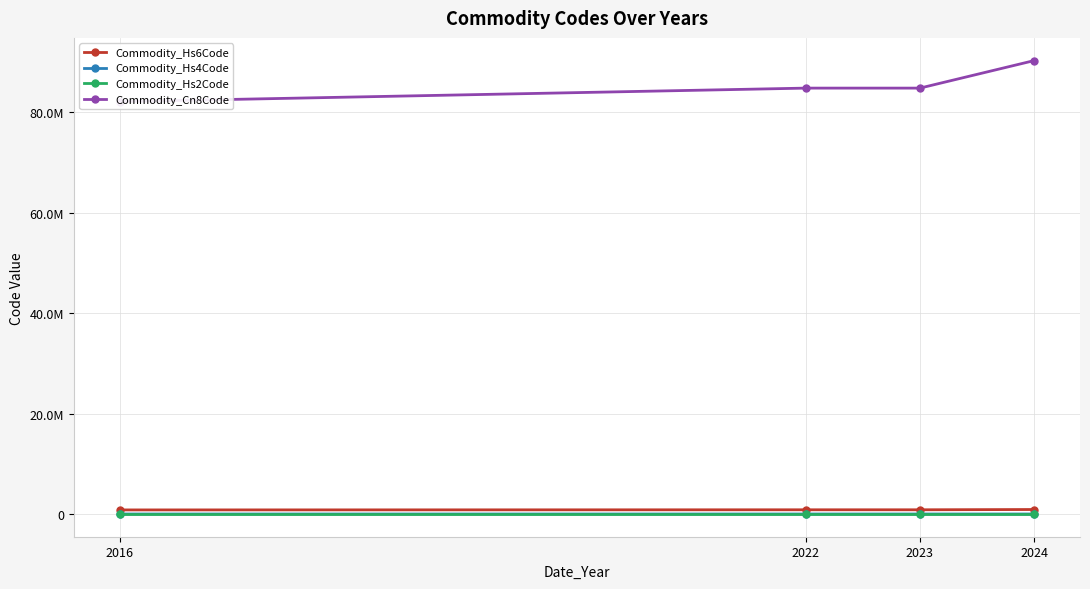

At which label is Commodity_Cn8Code closest to 86175540?

2023